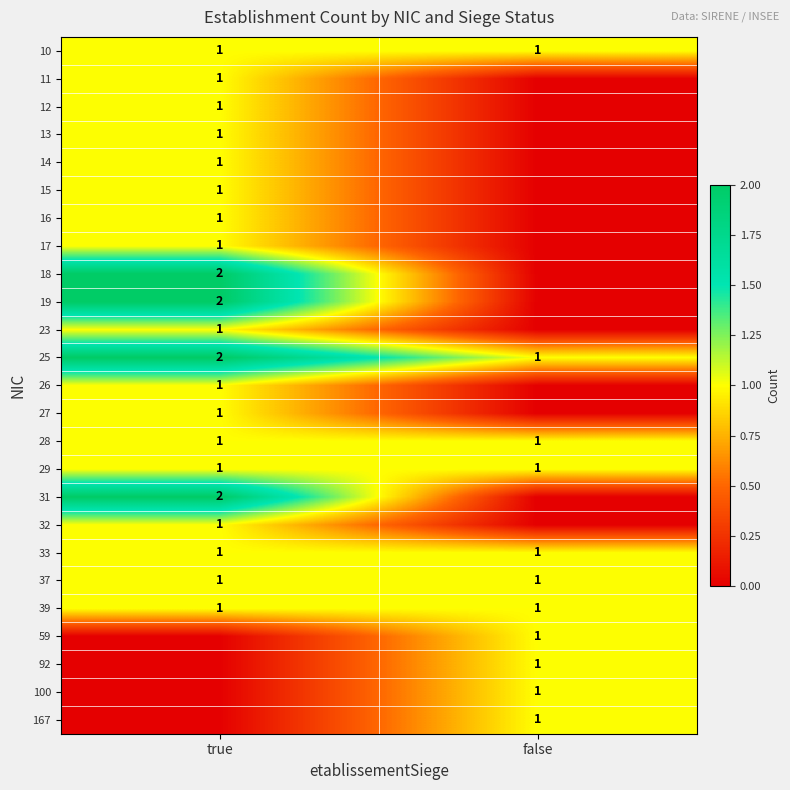

True or false: 23 has a value of 1 at true.

True